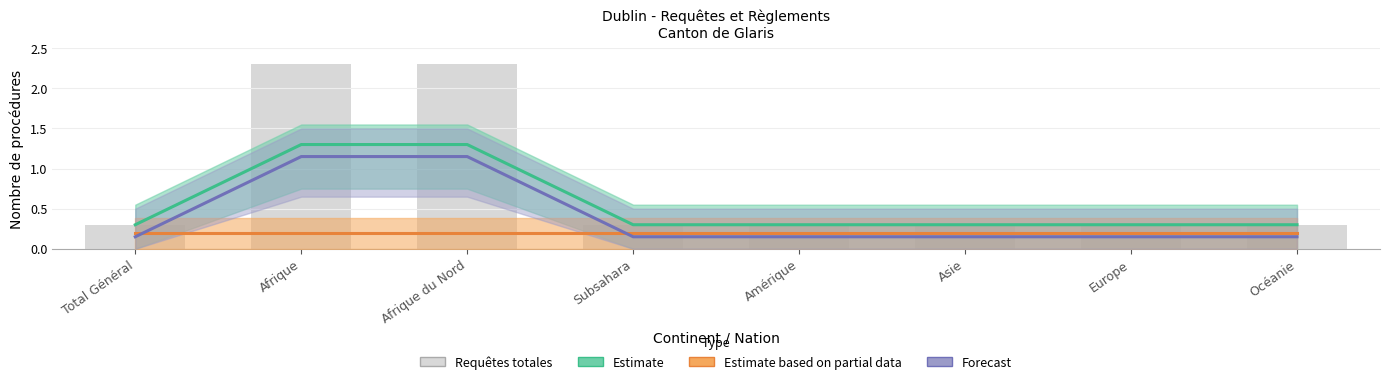

Rank the series at Asie from lowest to highest value.

Forecast, Estimate based on partial data, Estimate, Requêtes totales